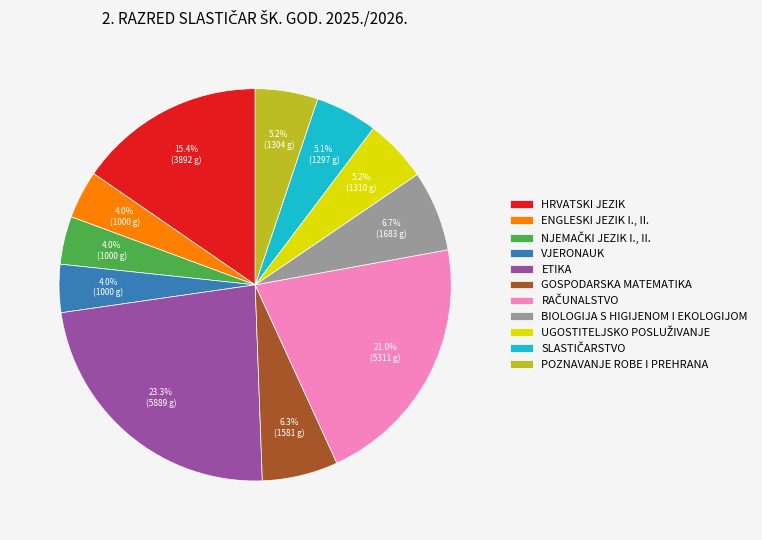

Approximately how many times larger is the value at BIOLOGIJA S HIGIJENOM I EKOLOGIJOM compared to ETIKA?

0.3